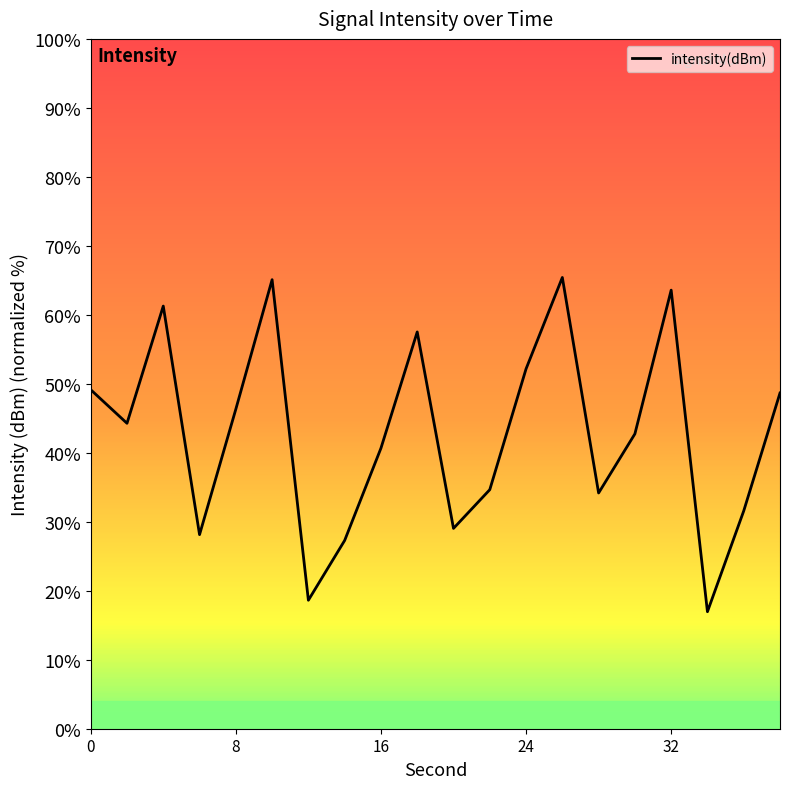

What is the difference between the maximum and minimum values?

48.5